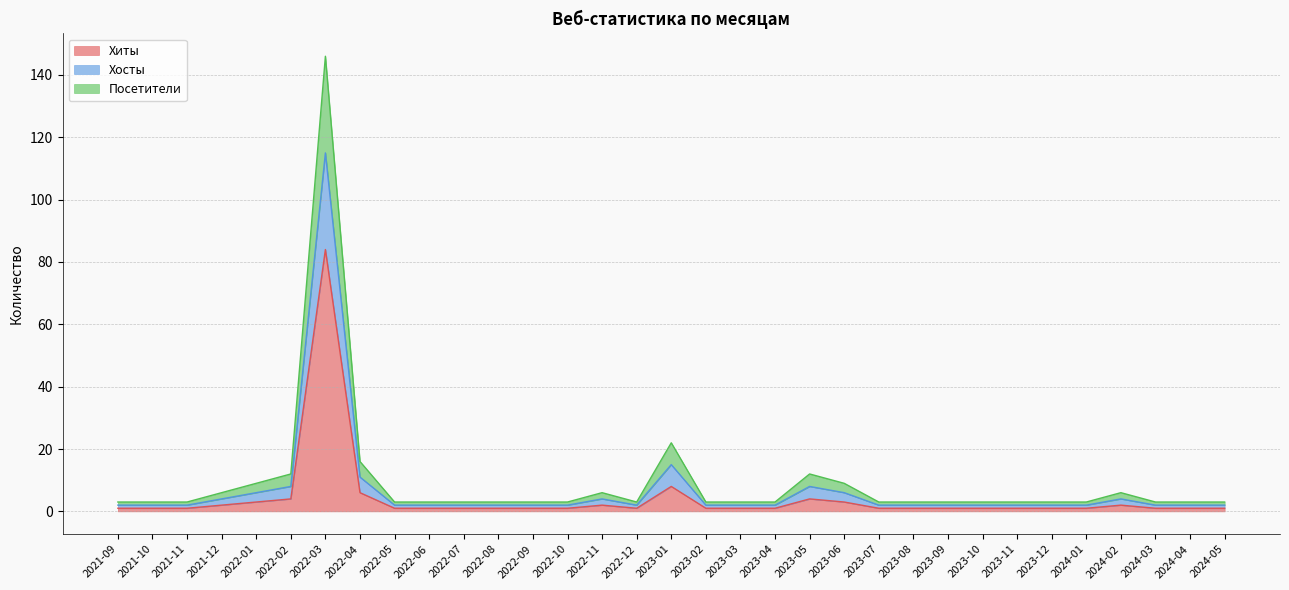

At which category does Посетители reach its first local valley?

2022-12